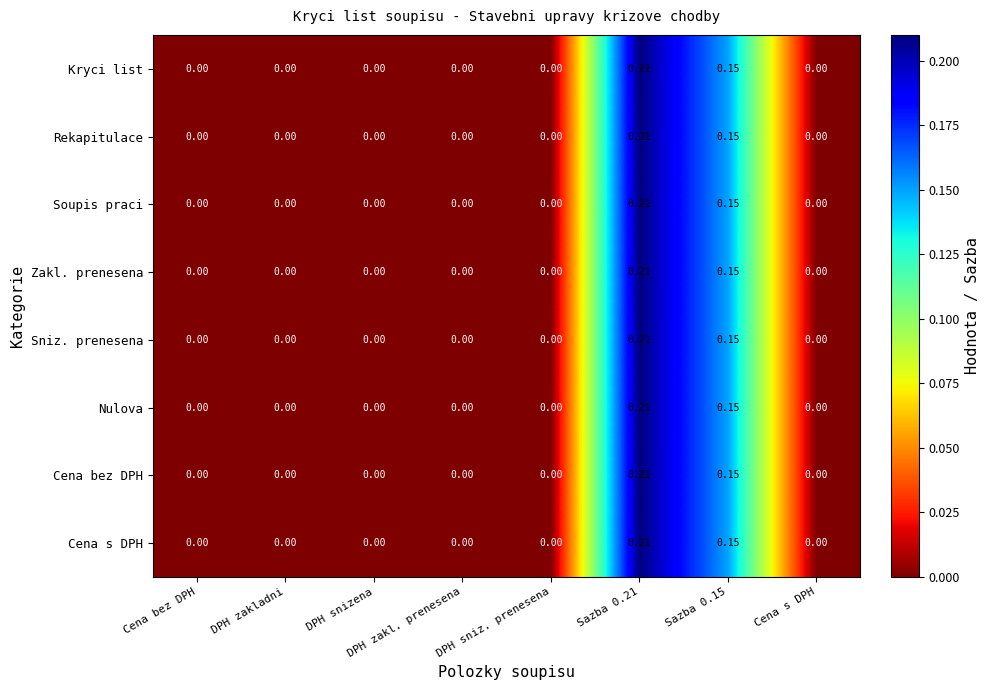

How many categories are shown in the chart?

8